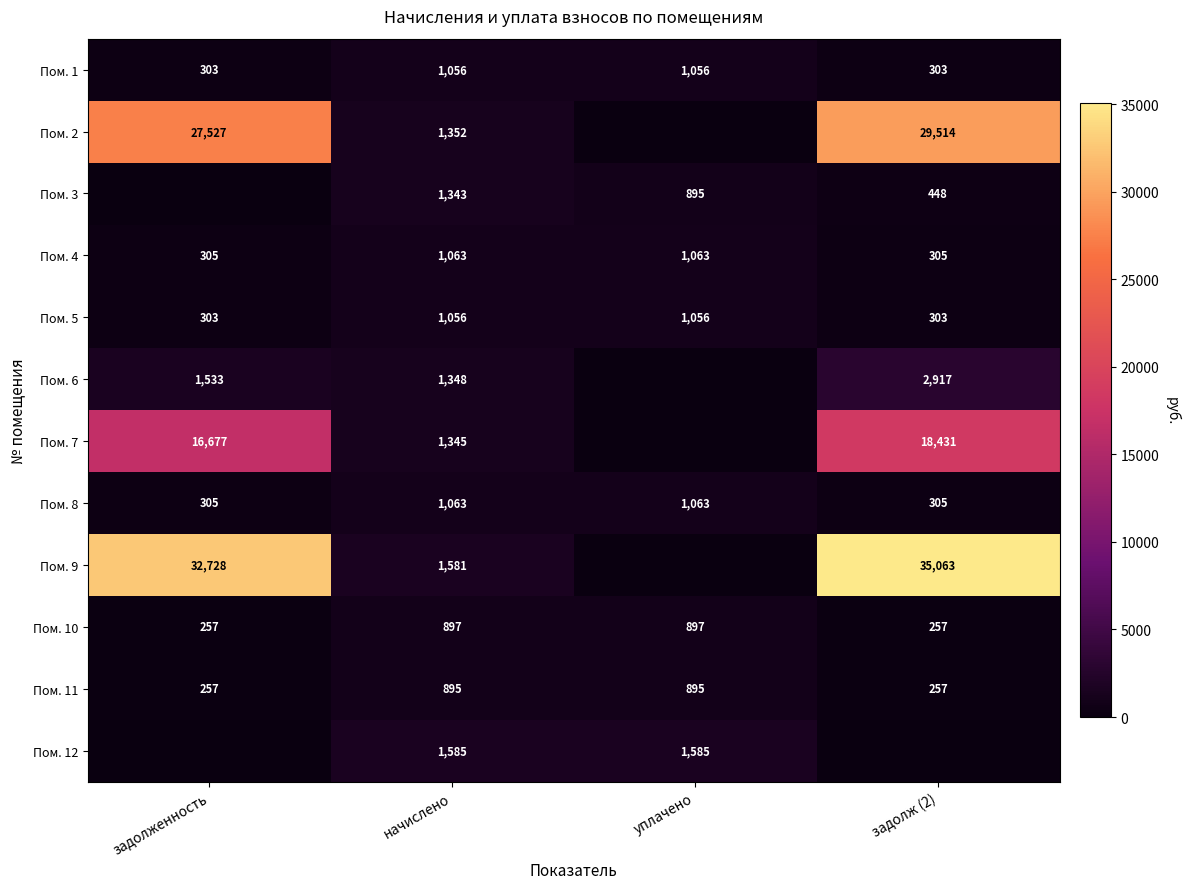

What is the total value across all series at начислено?

14584